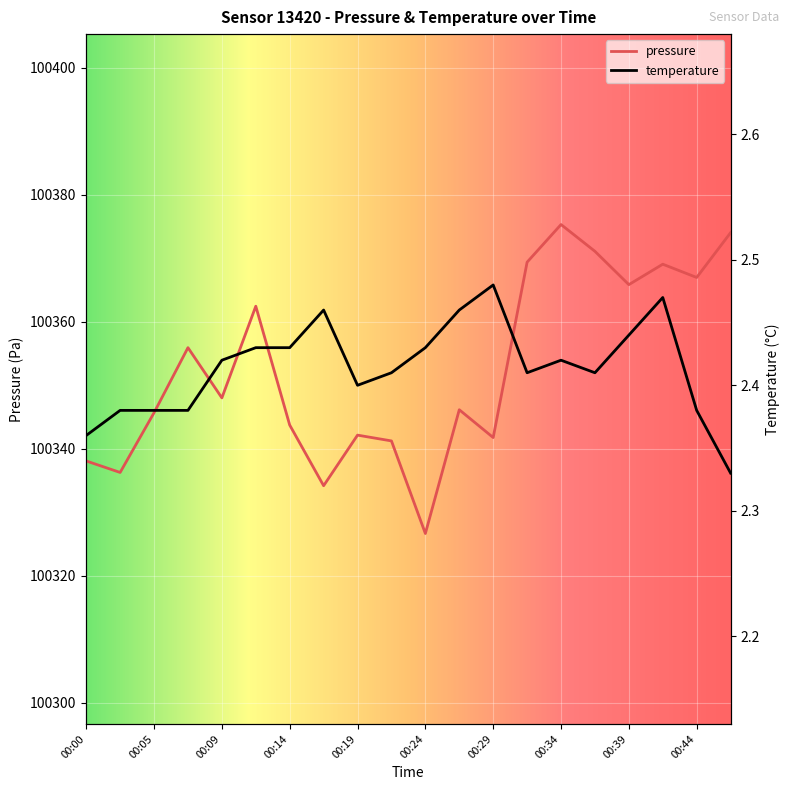

Reading right to left, what are all the values shown in this chart?

pressure: 00:46=100374.0	00:44=100367.0	00:41=100369.1	00:39=100365.8	00:36=100371.1	00:34=100375.3	00:32=100369.4	00:29=100341.8	00:27=100346.1	00:24=100326.6	00:22=100341.2	00:19=100342.1	00:17=100334.2	00:14=100343.7	00:12=100362.4	00:09=100348.0	00:07=100355.9	00:05=100345.7	00:02=100336.2	00:00=100338.1
temperature: 00:46=2.3	00:44=2.4	00:41=2.5	00:39=2.4	00:36=2.4	00:34=2.4	00:32=2.4	00:29=2.5	00:27=2.5	00:24=2.4	00:22=2.4	00:19=2.4	00:17=2.5	00:14=2.4	00:12=2.4	00:09=2.4	00:07=2.4	00:05=2.4	00:02=2.4	00:00=2.4